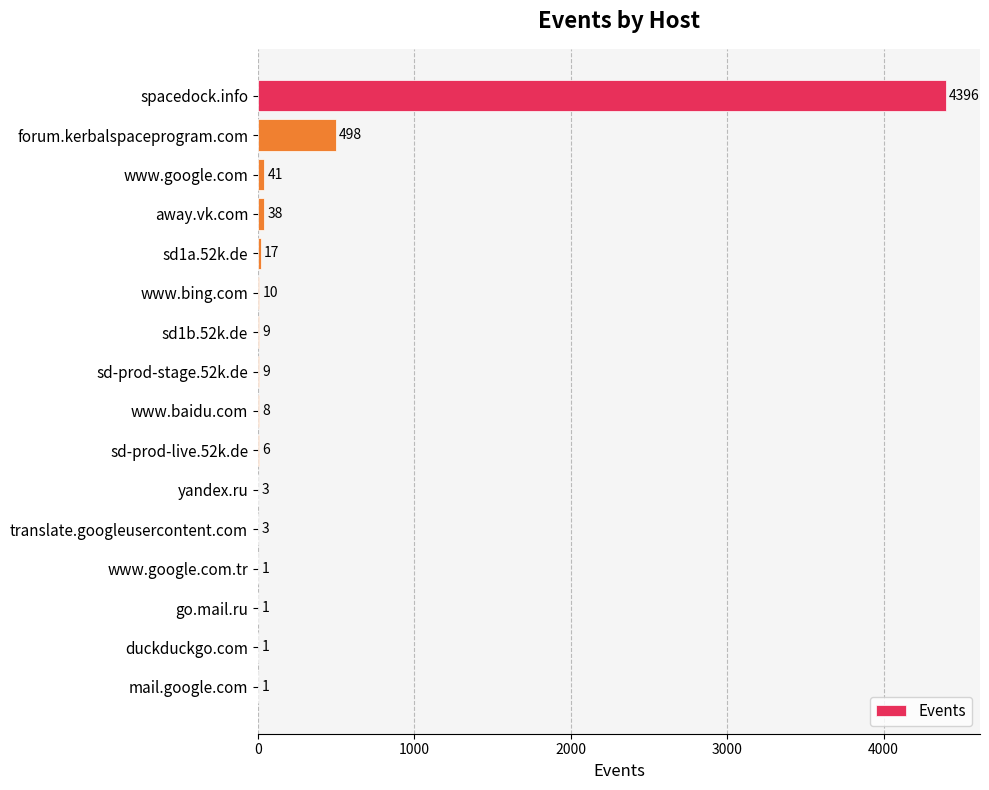

Reading top to bottom, what are all the values shown in this chart?

spacedock.info=4396	forum.kerbalspaceprogram.com=498	www.google.com=41	away.vk.com=38	sd1a.52k.de=17	www.bing.com=10	sd1b.52k.de=9	sd-prod-stage.52k.de=9	www.baidu.com=8	sd-prod-live.52k.de=6	yandex.ru=3	translate.googleusercontent.com=3	www.google.com.tr=1	go.mail.ru=1	duckduckgo.com=1	mail.google.com=1